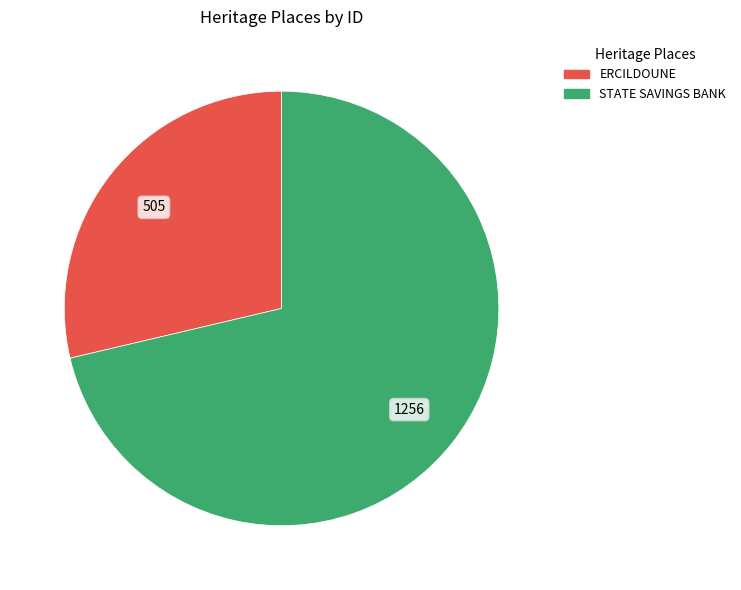

True or false: STATE SAVINGS BANK accounts for 71% of the total.

True